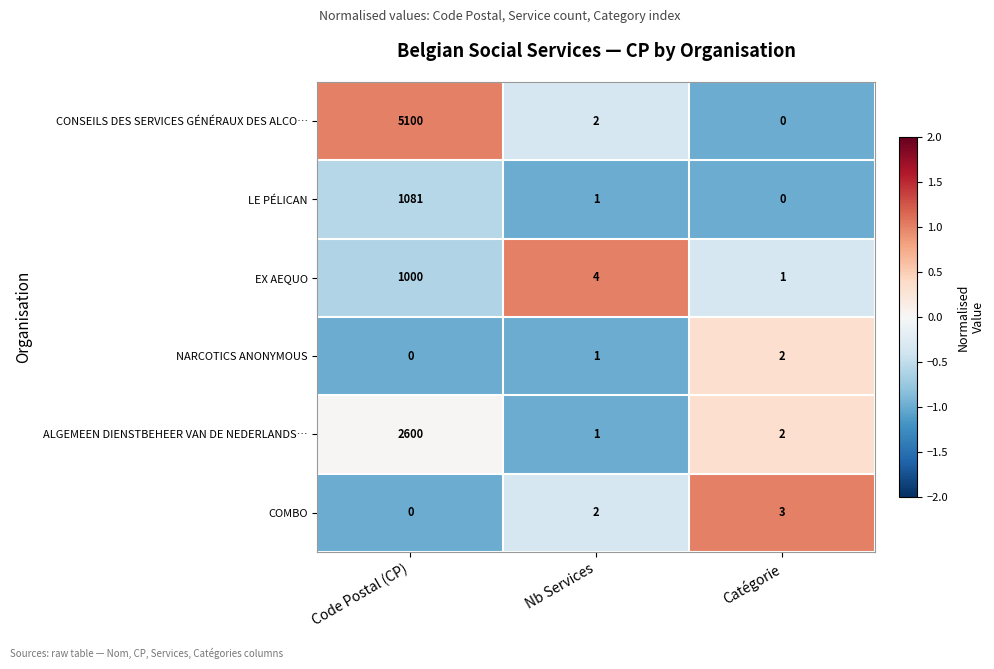

List the labels in order of NARCOTICS ANONYMOUS value, largest first.

Catégorie, Nb Services, Code Postal (CP)